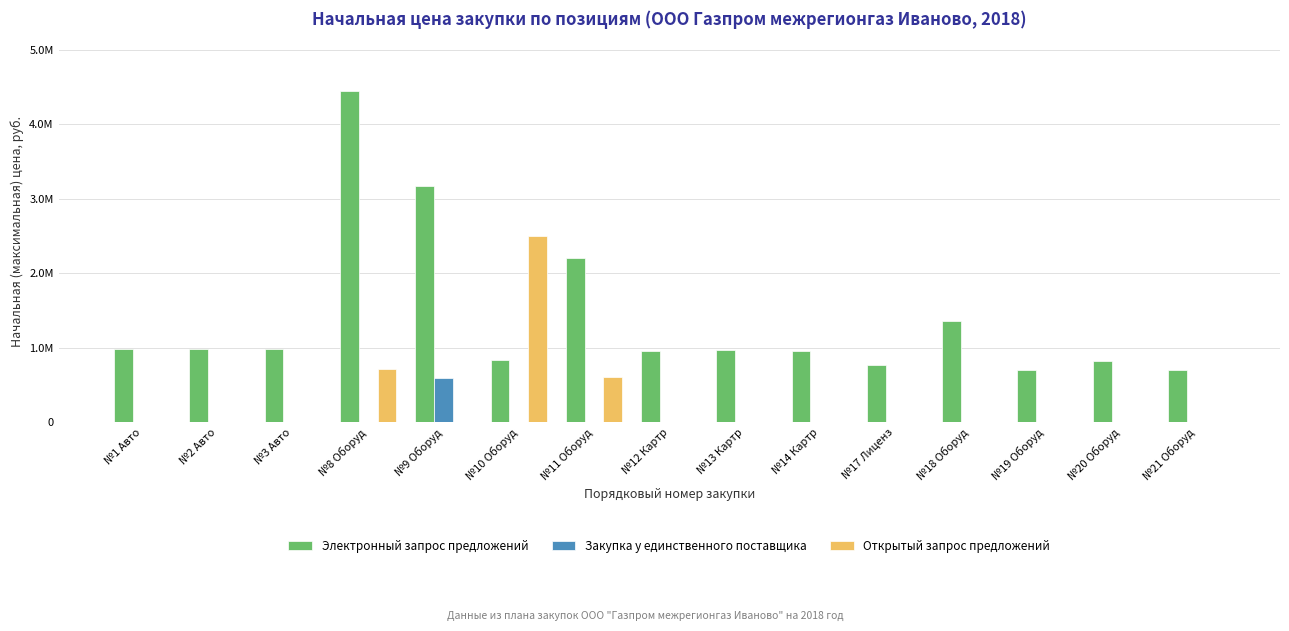

The Открытый запрос предложений series shows -967315.9 at №18 Оборуд. True or false?

False